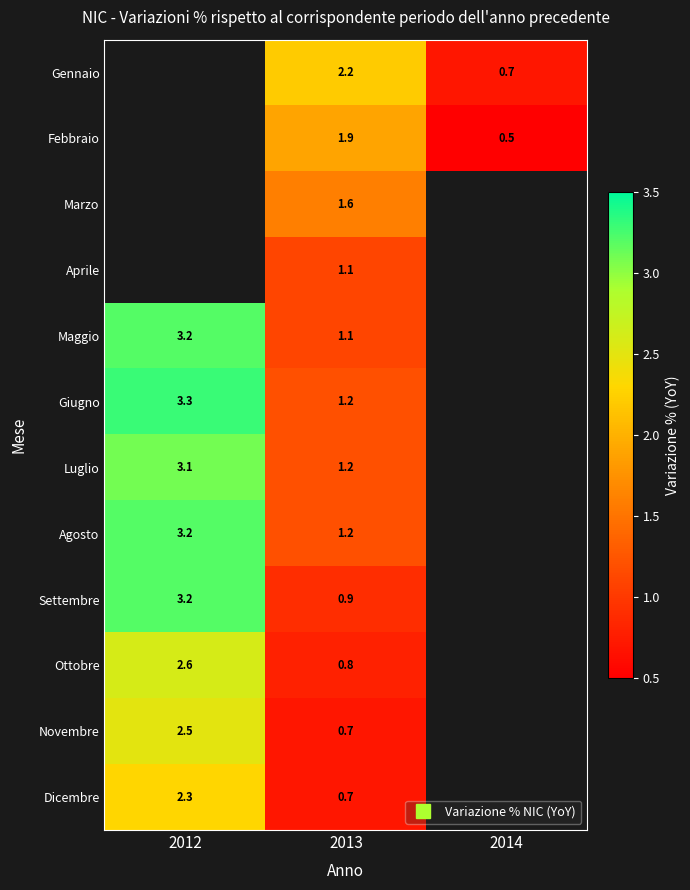

What is the difference between the maximum and minimum values in the Maggio series?

2.1